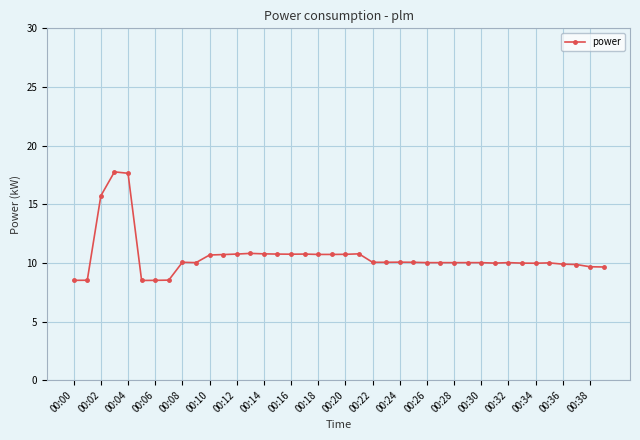

True or false: there are more than 2 points higher than both neighbors.

True